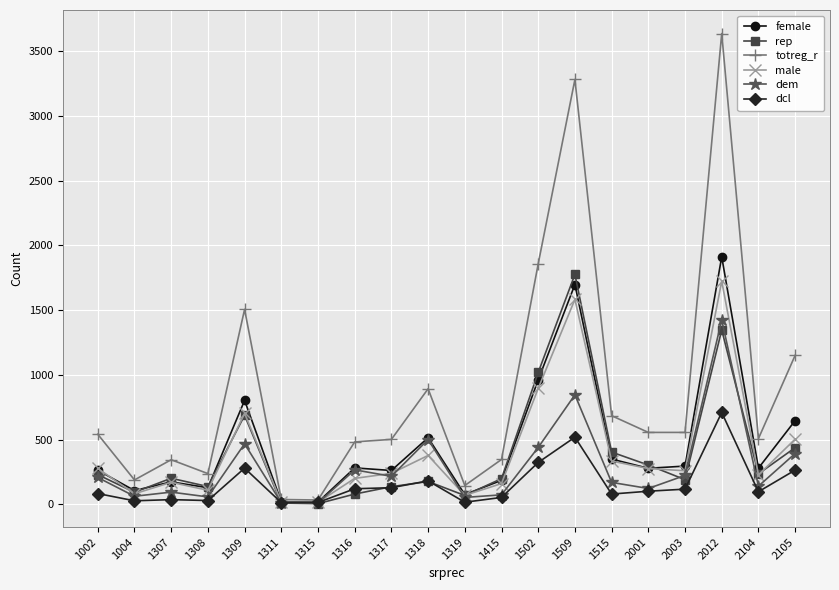

What is the value of the male point at the 14th from the left?

1583